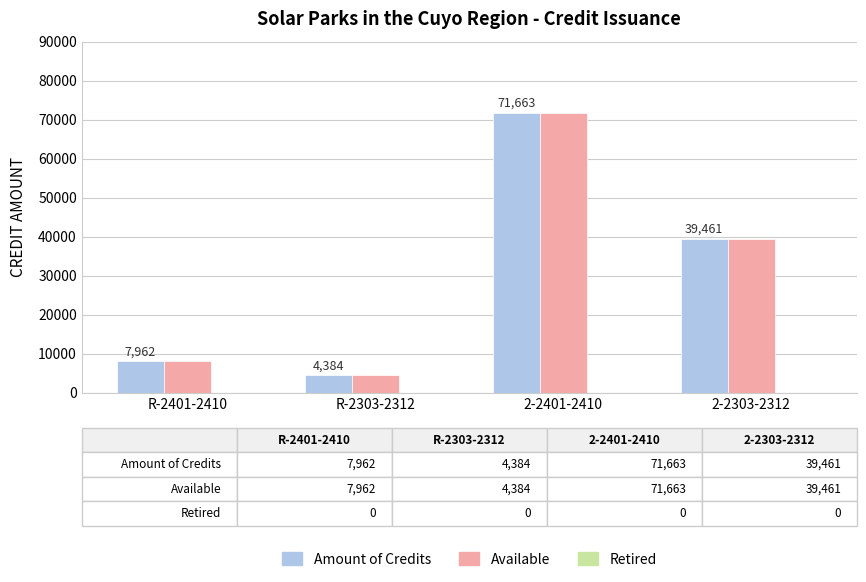

List the labels in order of Available value, largest first.

2-2401-2410, 2-2303-2312, R-2401-2410, R-2303-2312